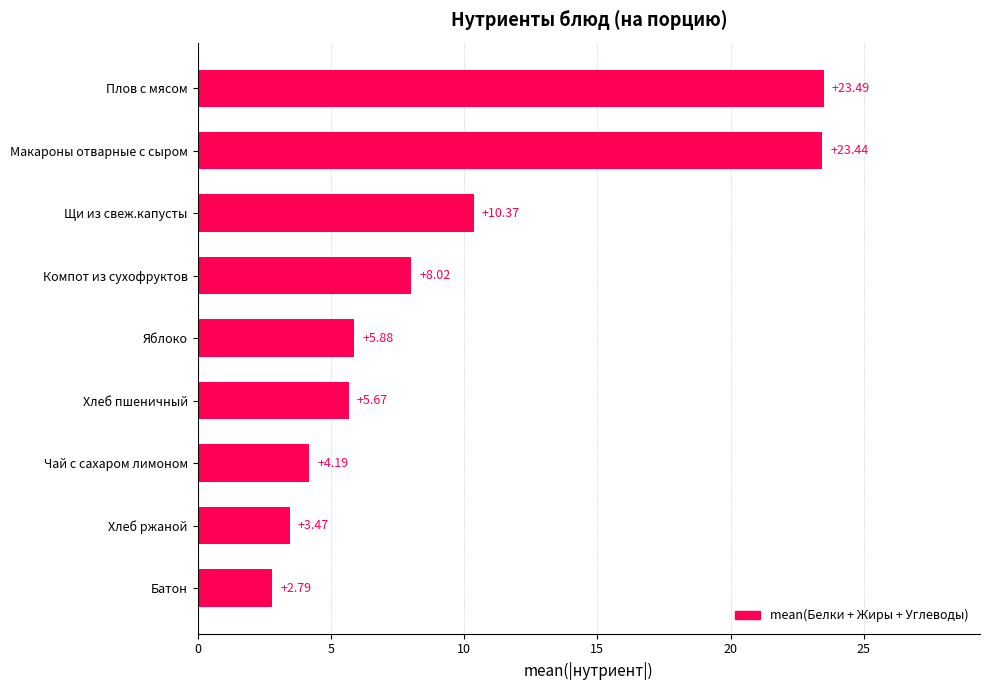

At which label is the value closest to 13?

Щи из свеж.капусты